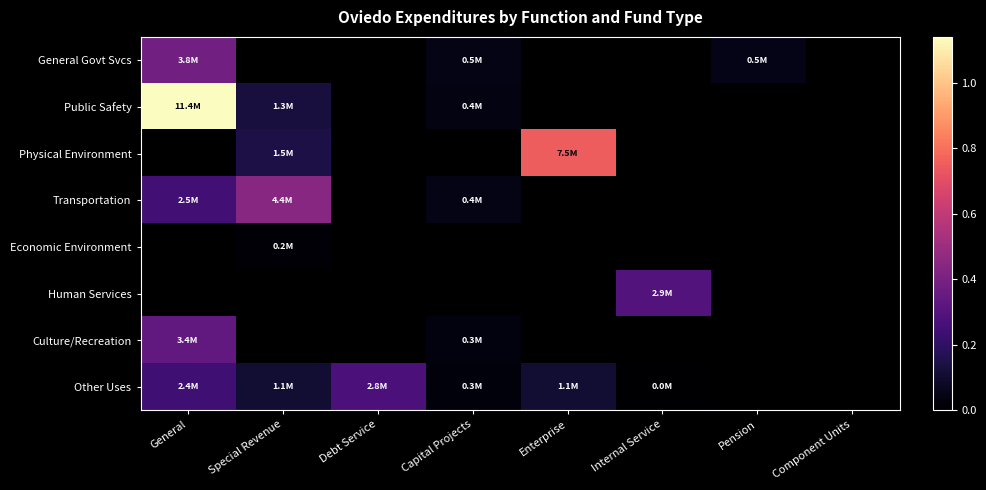

Which series has the largest range (max minus min)?

Public Safety